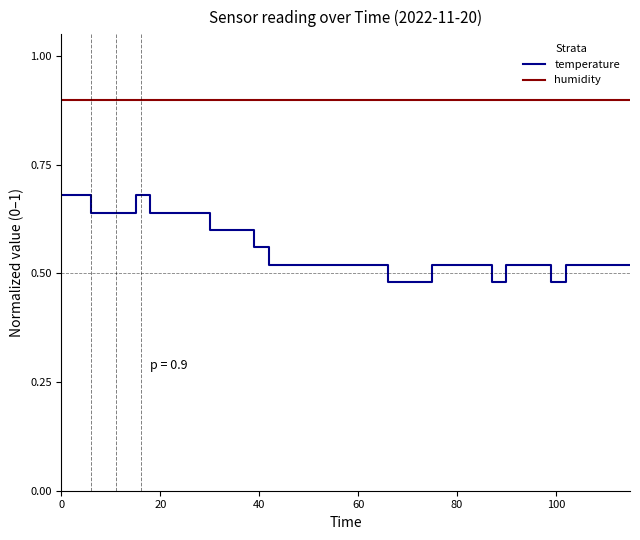

Is this an area chart (filled region under the line)?

No